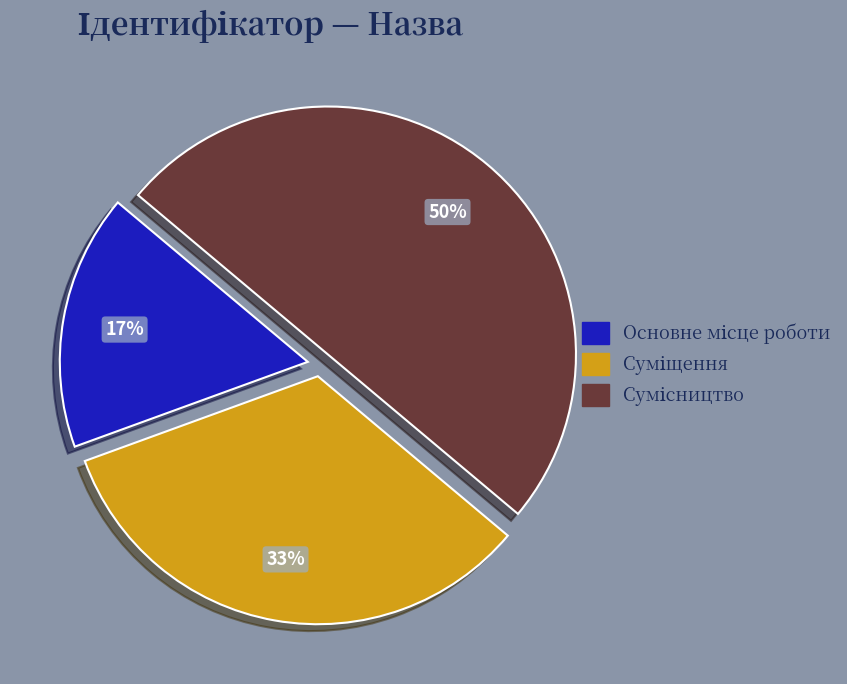

To the nearest percent, what is the average slice percentage?

33%